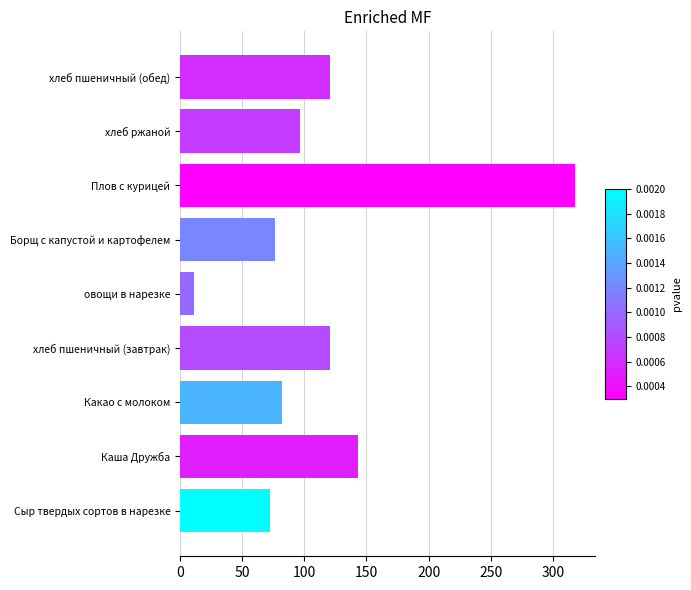

At which category does the chart reach its peak across all series?

Плов с курицей